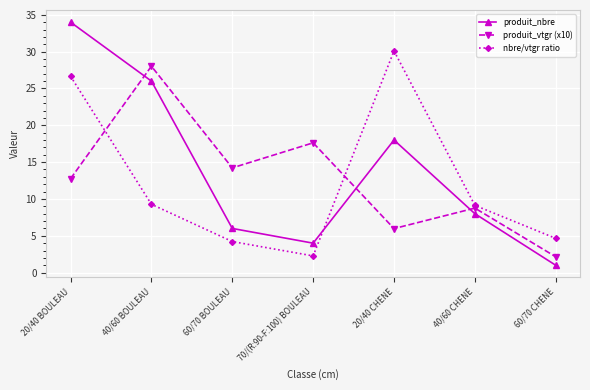

At which label does produit_nbre reach its peak?

20/40 BOULEAU